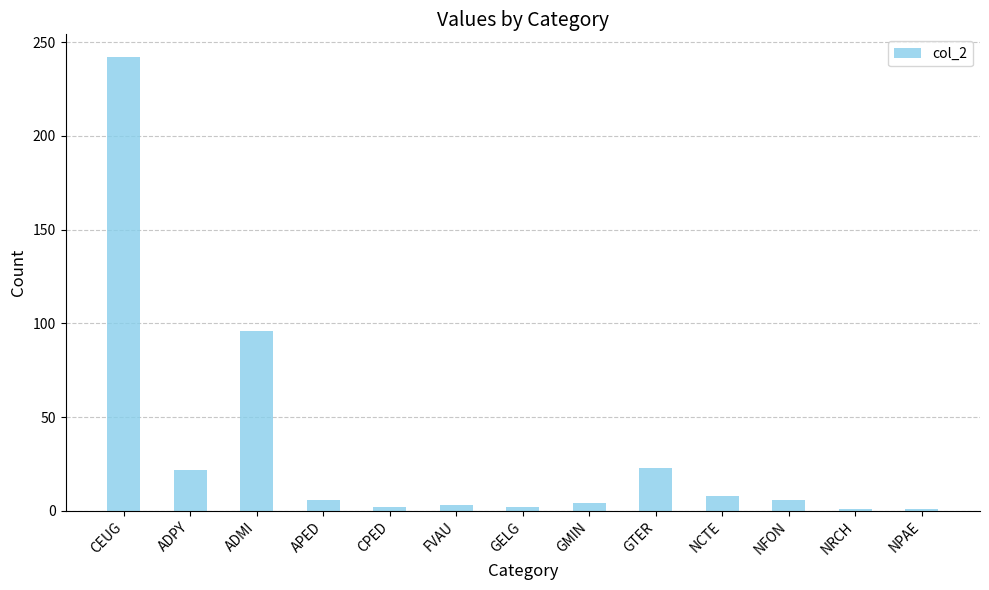

How many bars are there in total?

13